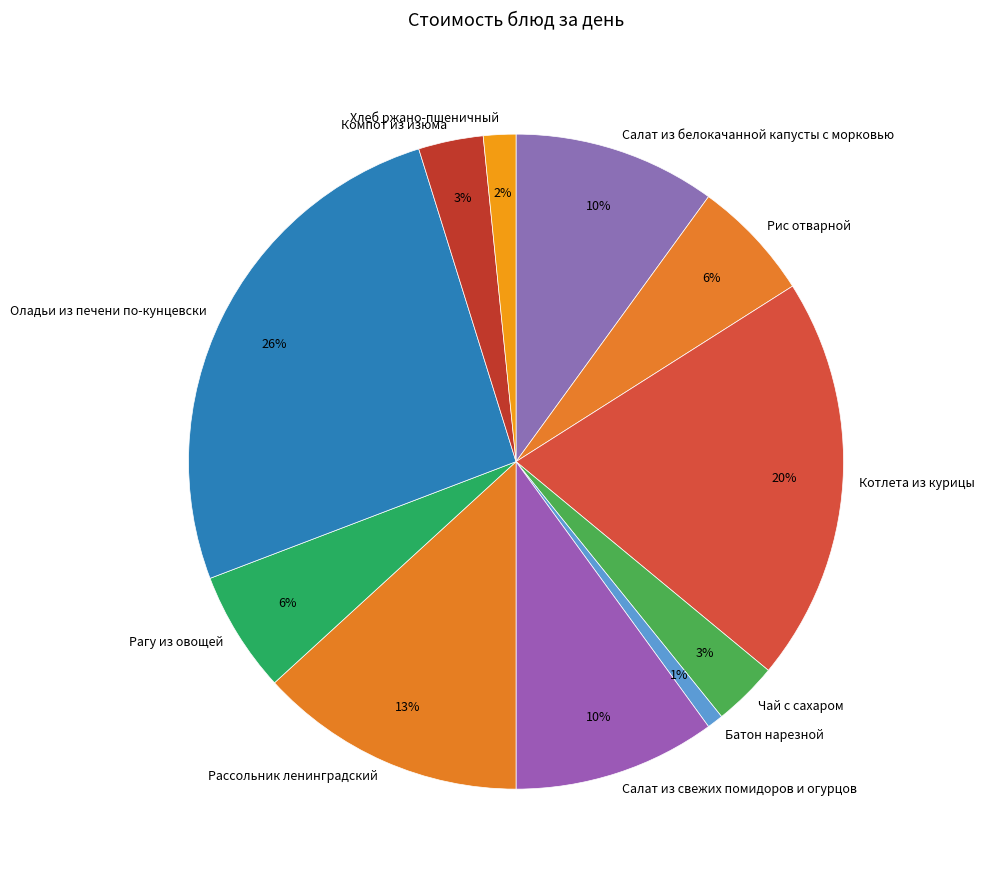

Between Компот из изюма and Рагу из овощей, which is larger?

Рагу из овощей